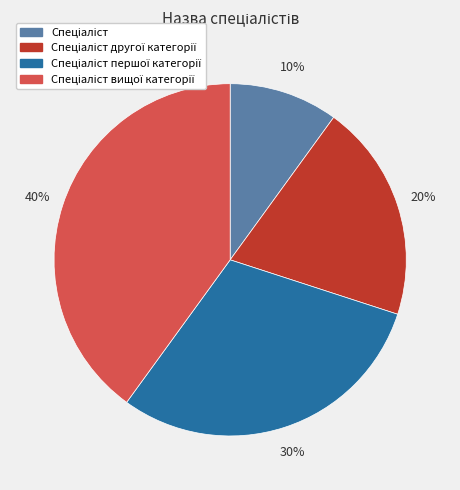

Is there any slice that represents more than half of the pie?

No